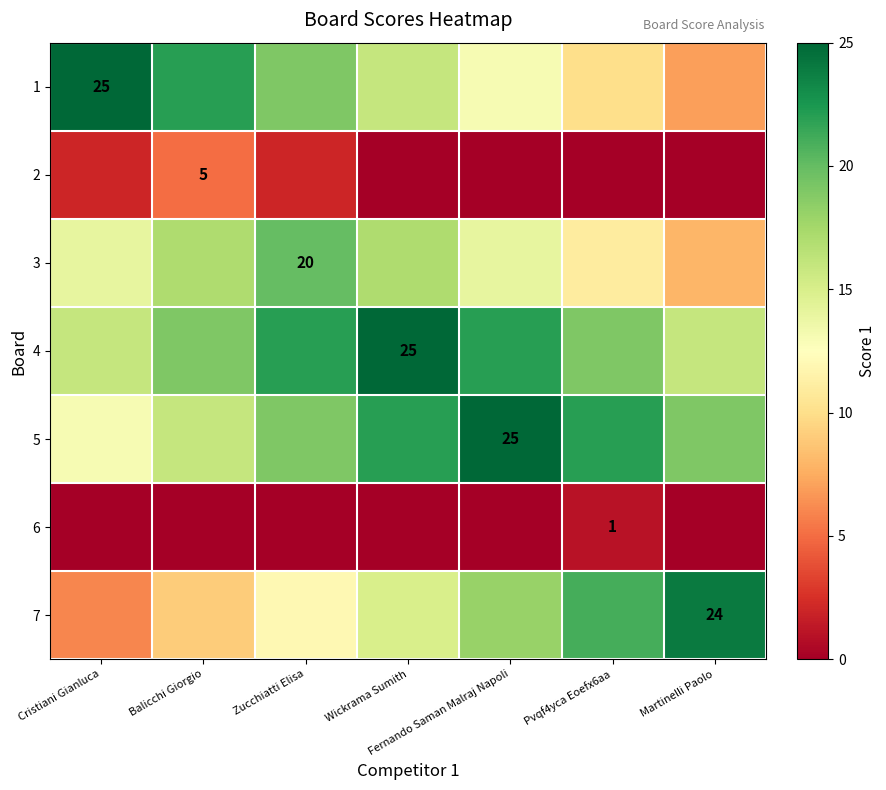

True or false: 2 has a value of 0 at Wickrama Sumith.

True